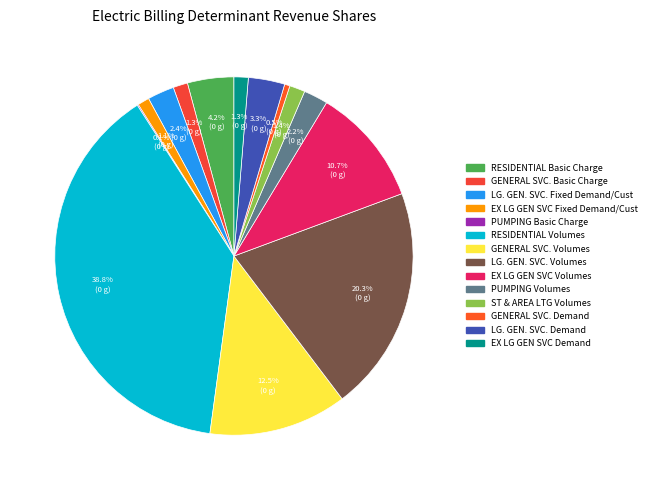

To the nearest percent, what portion does LG. GEN. SVC. Fixed Demand/Cust represent?

2%